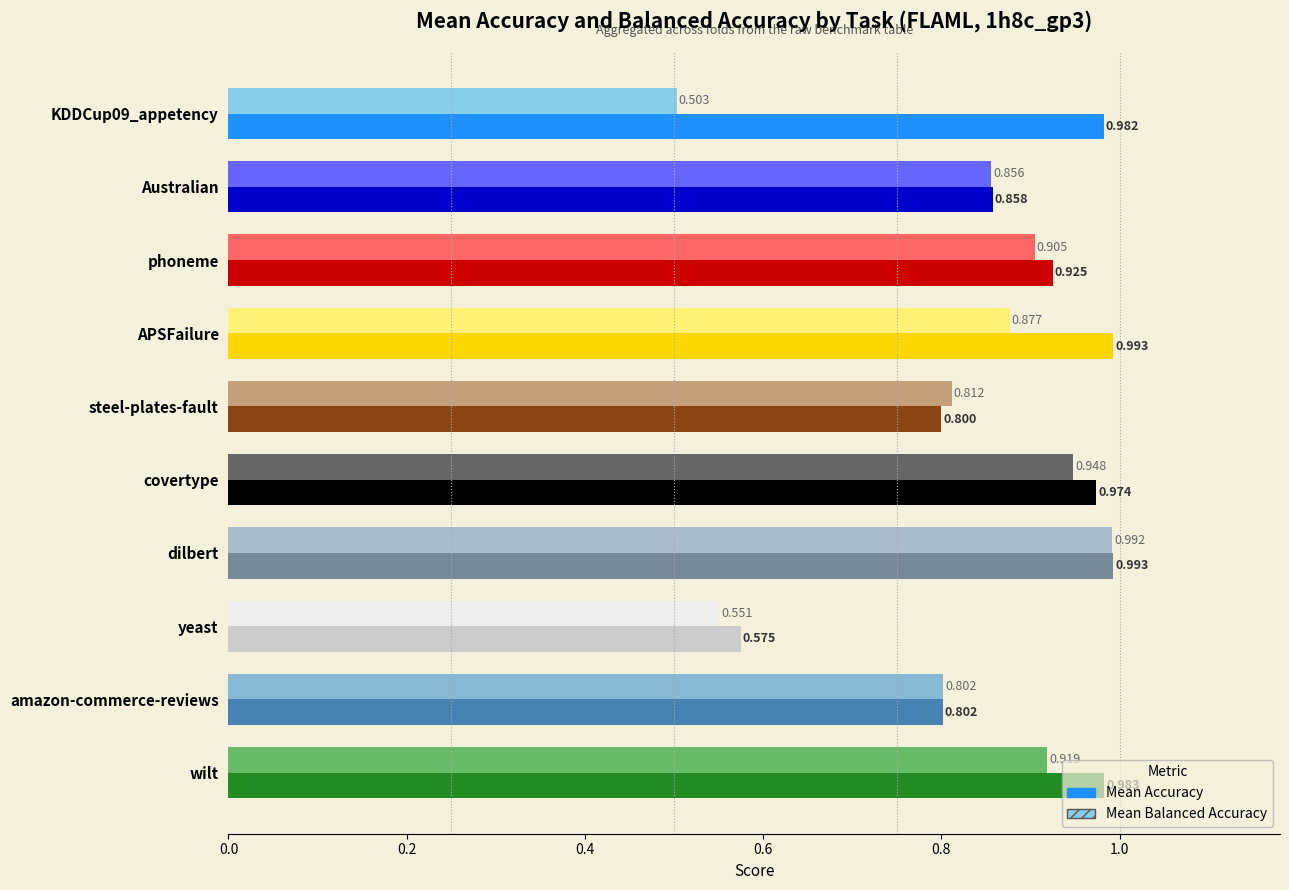

At which category is the sum across all series the highest?

dilbert